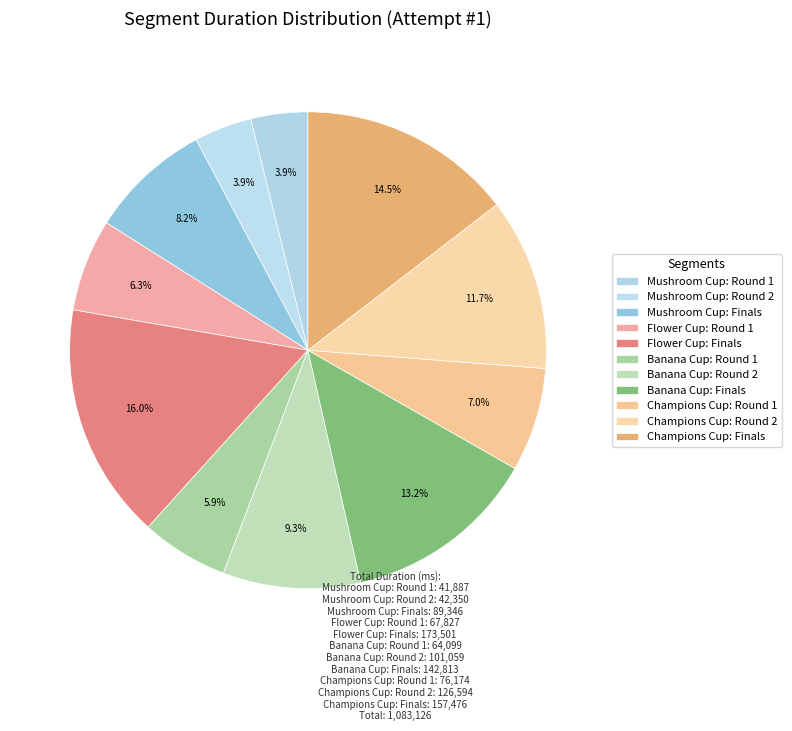

Between Champions Cup: Finals and Flower Cup: Finals, which is larger?

Flower Cup: Finals